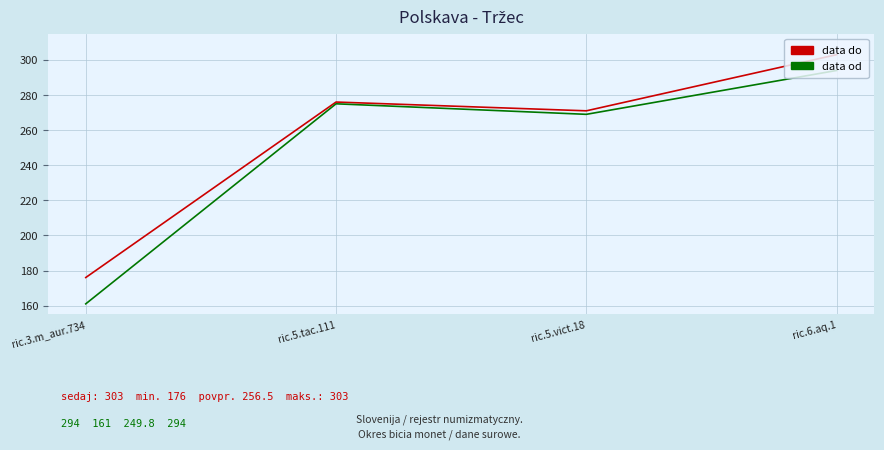

Rank the series at ric.5.vict.18 from lowest to highest value.

data od, data do